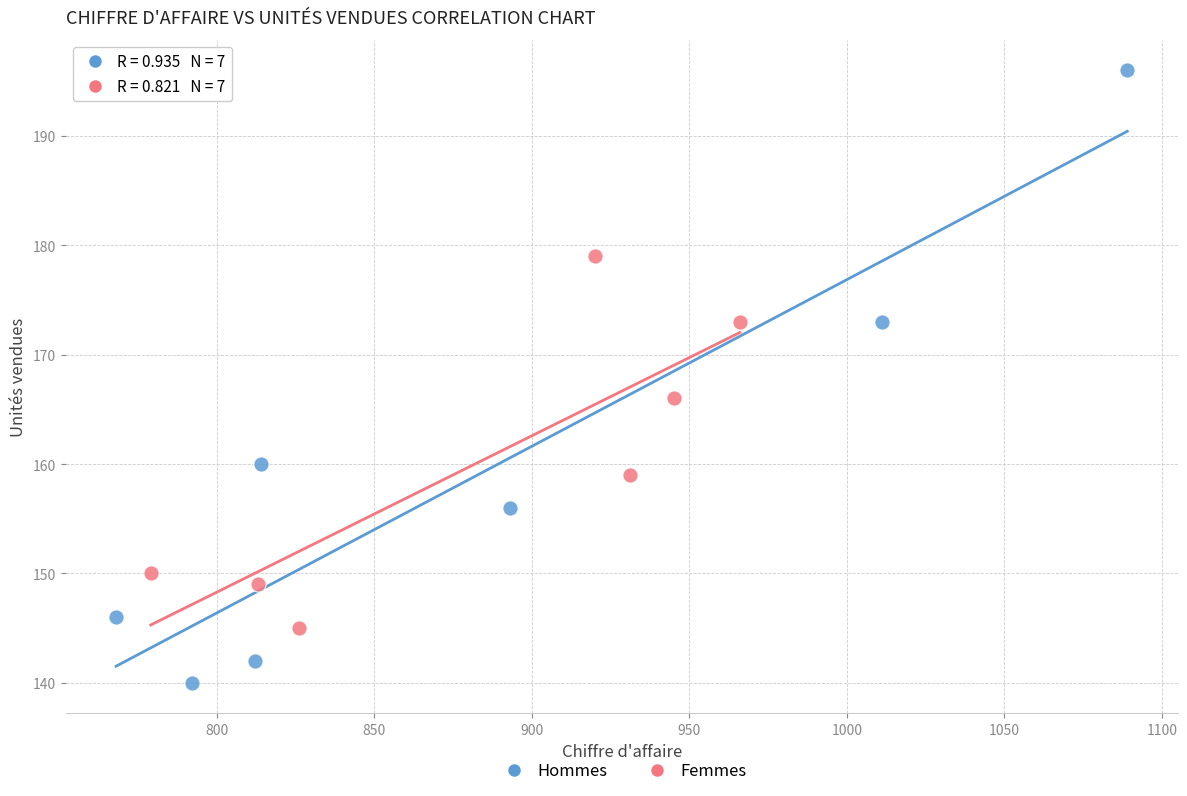

Which series contains the highest Y value?

Hommes